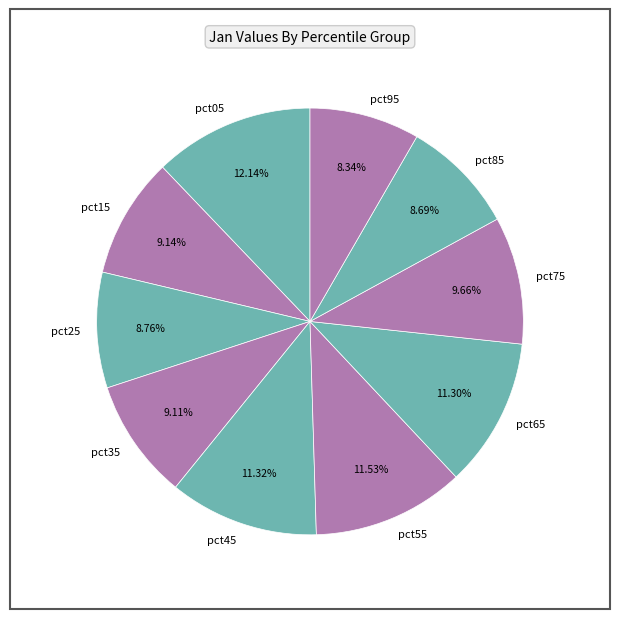

What is the ratio of the value at pct55 to the value at pct05?

0.9